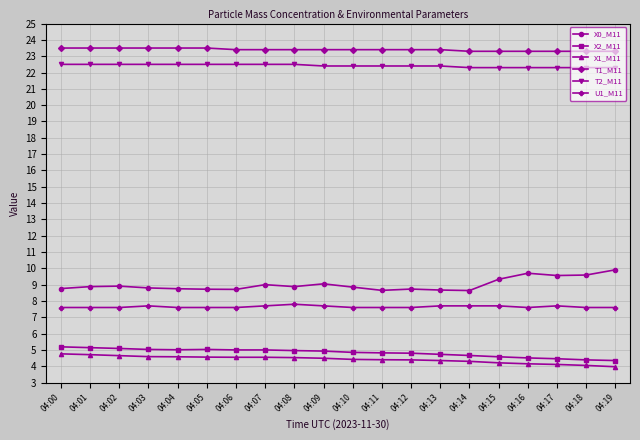

Count the T1_M11 values in the range 23 to 24.

20